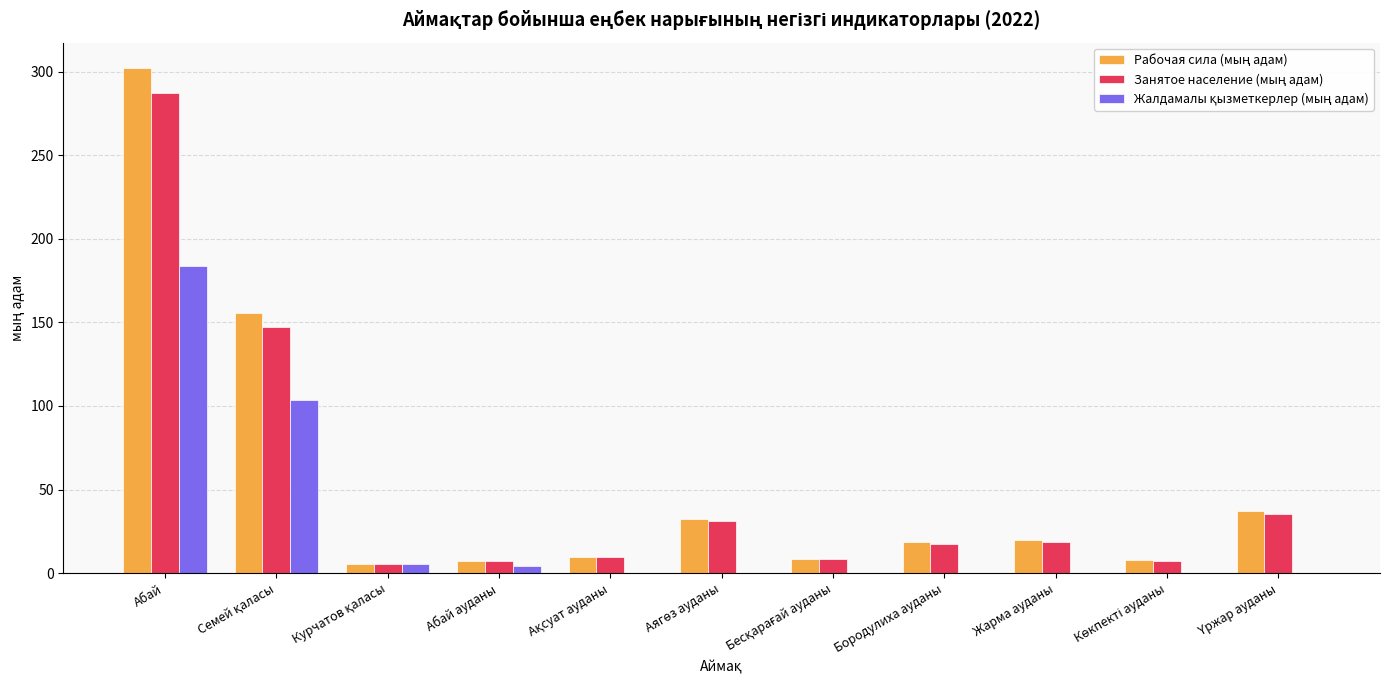

What is the total value across all series at Жарма ауданы?

38.5